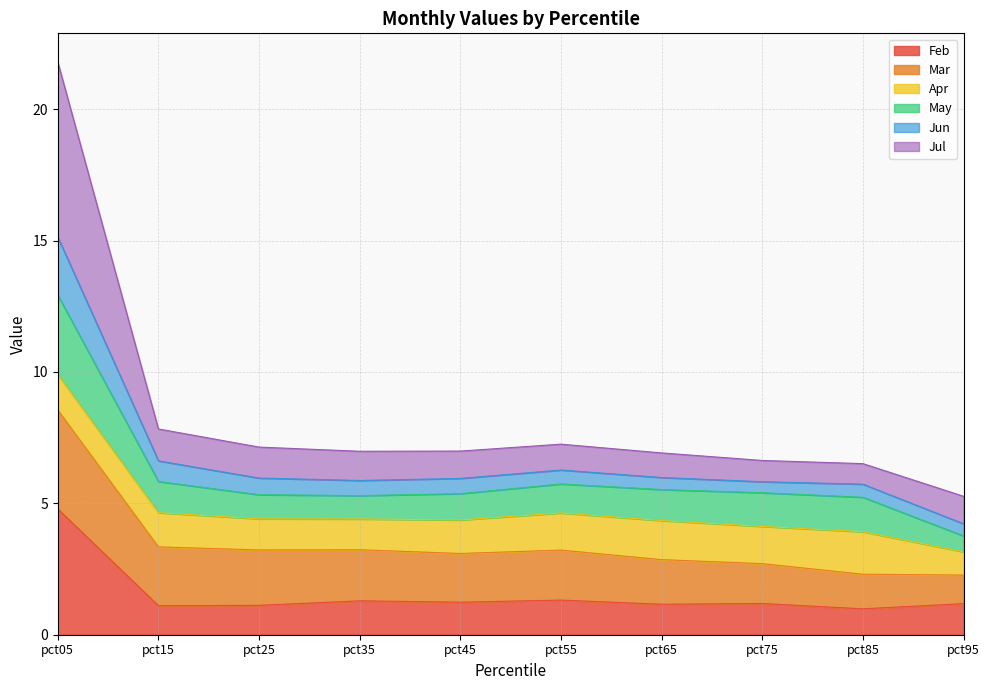

At which category is the sum across all series the highest?

pct05